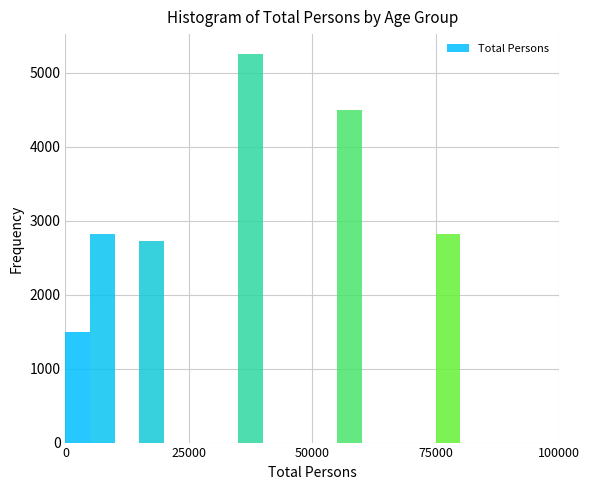

Around what value on the x-axis is the tallest bar? Give the approximate position of its centre, as read against the axis.

40000